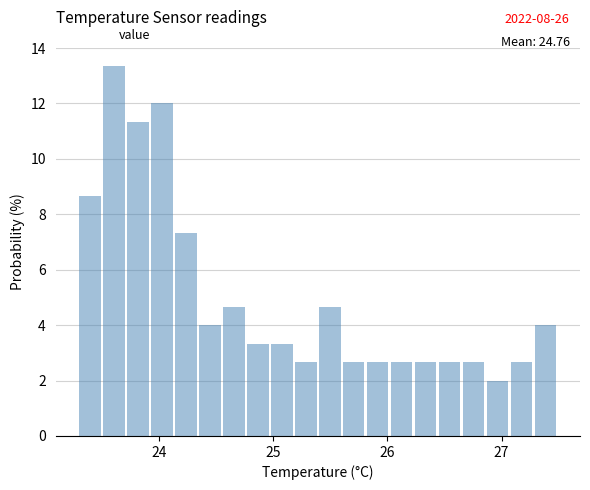

Around what value on the x-axis is the tallest bar? Give the approximate position of its centre, as read against the axis.

23.6